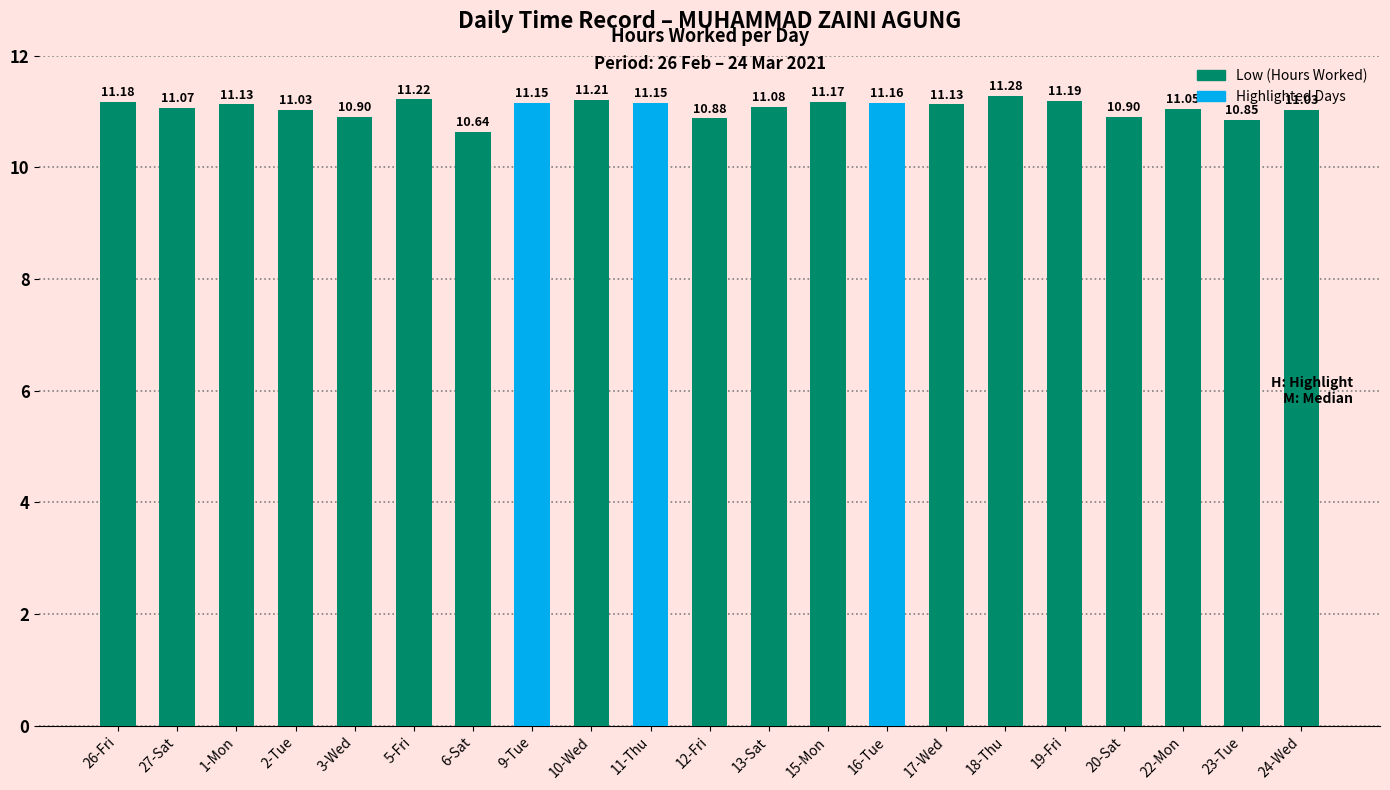

What is the sum of all values?

232.4